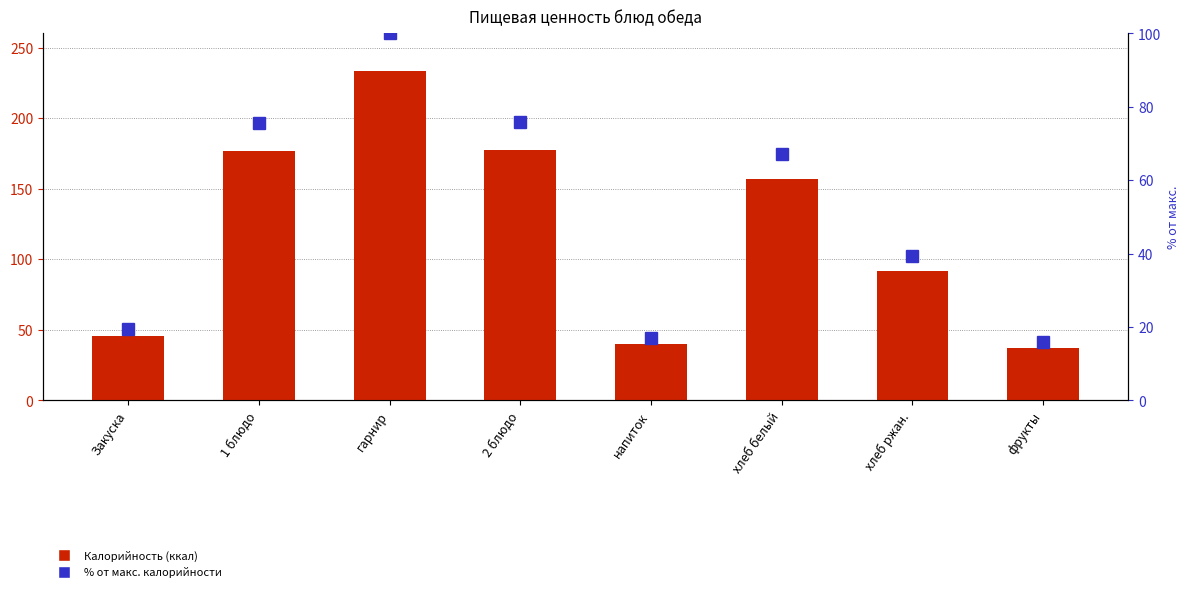

Which series has the largest total across all categories?

Калорийность (ккал)